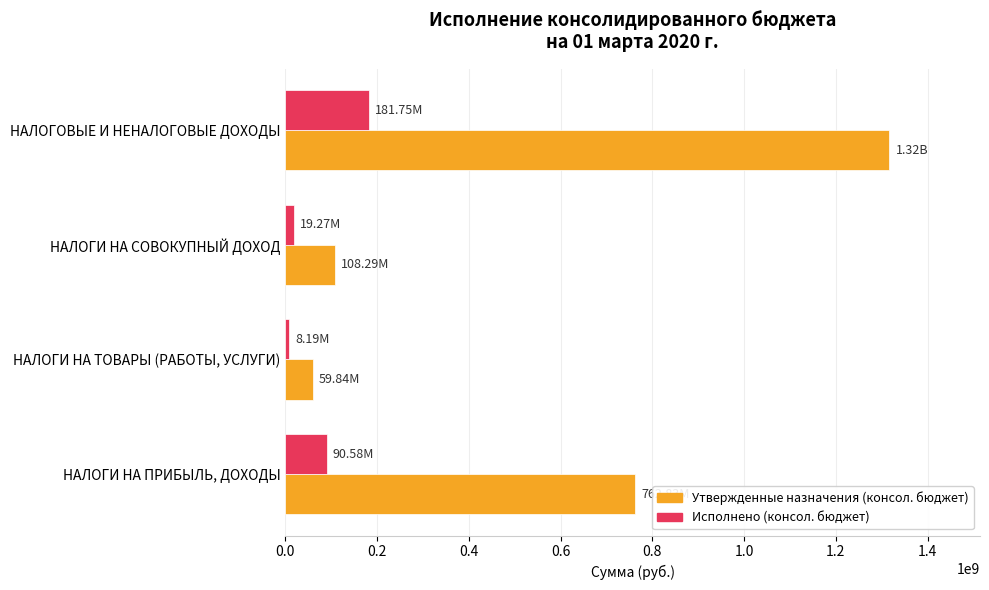

Which series has the largest total across all categories?

Утвержденные назначения (консол. бюджет)